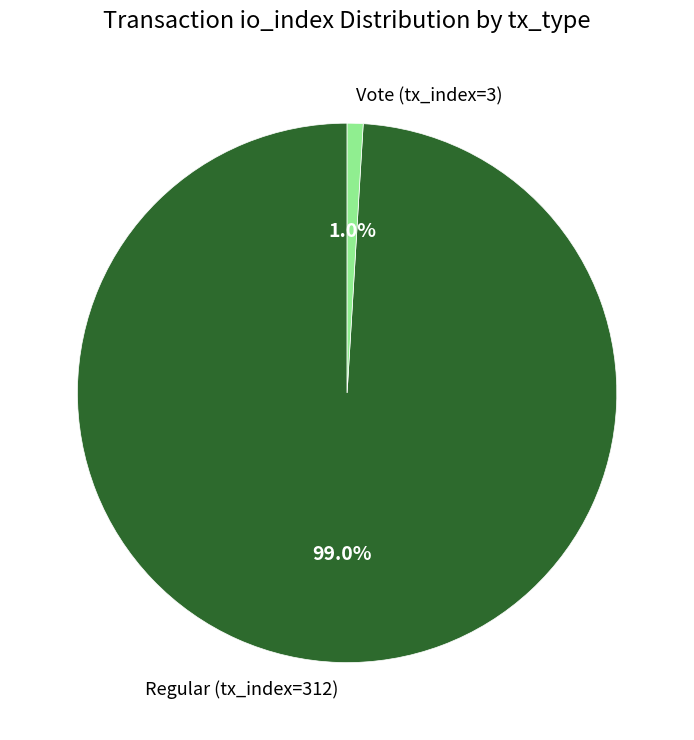

What percentage is the Vote (tx_index=3) slice, to the nearest percent?

1%